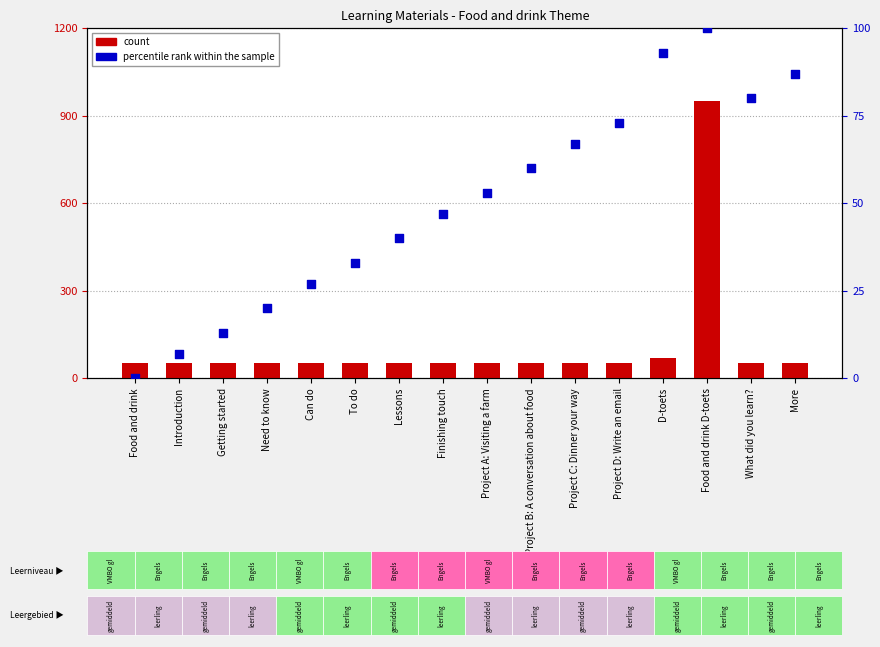

Which series contains the lowest Y value?

percentile rank within the sample